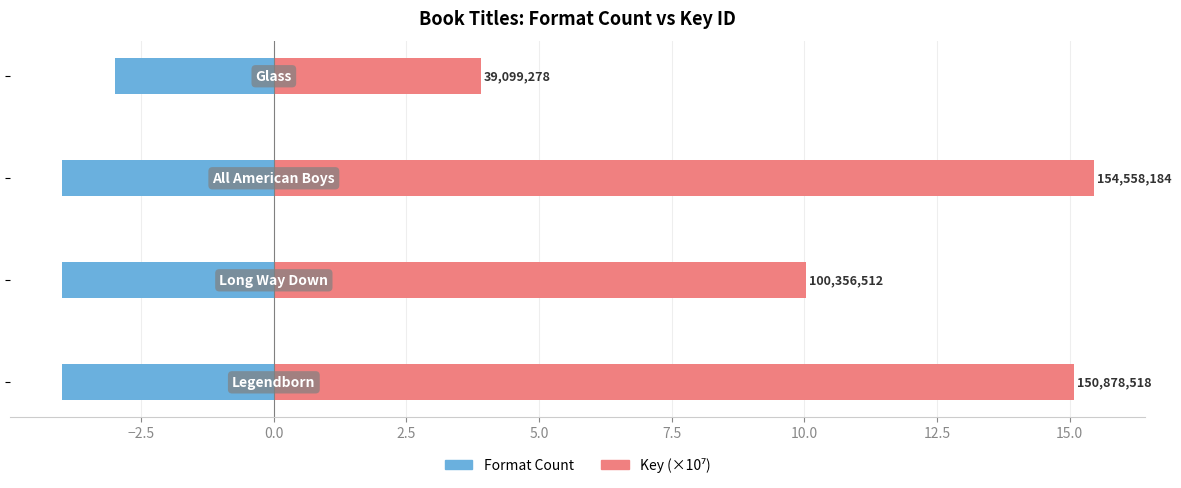

Reading right to left, transcribe all the data shown in this chart.

Format Count: -3.0	-4.0	-4.0	-4.0
Key (×10⁷): 3.9	15.5	10.0	15.1